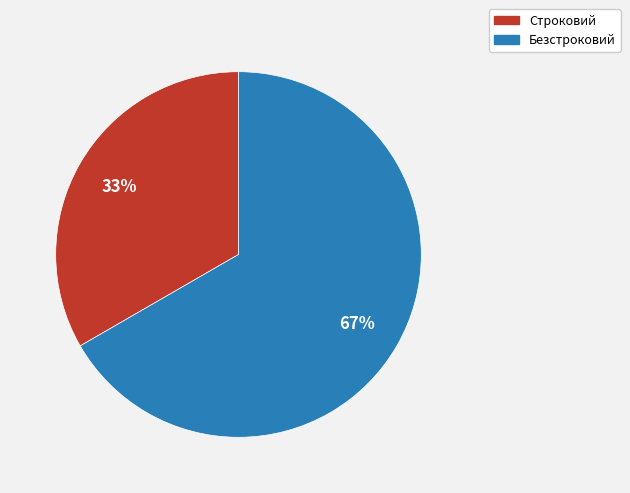

To the nearest percent, what portion does Безстроковий represent?

67%